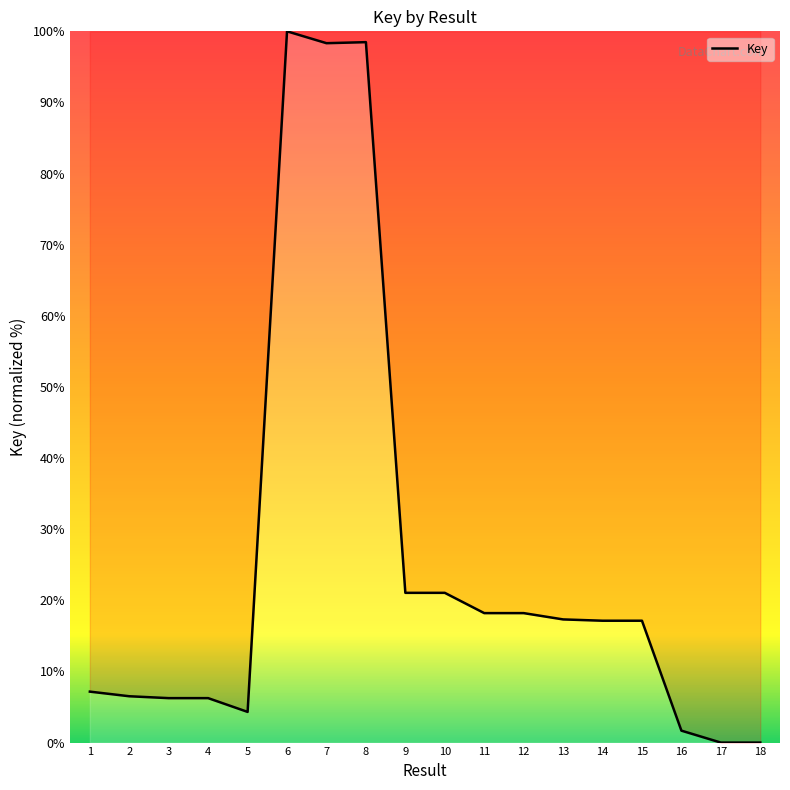

At which label does the data first exceed 17?

6